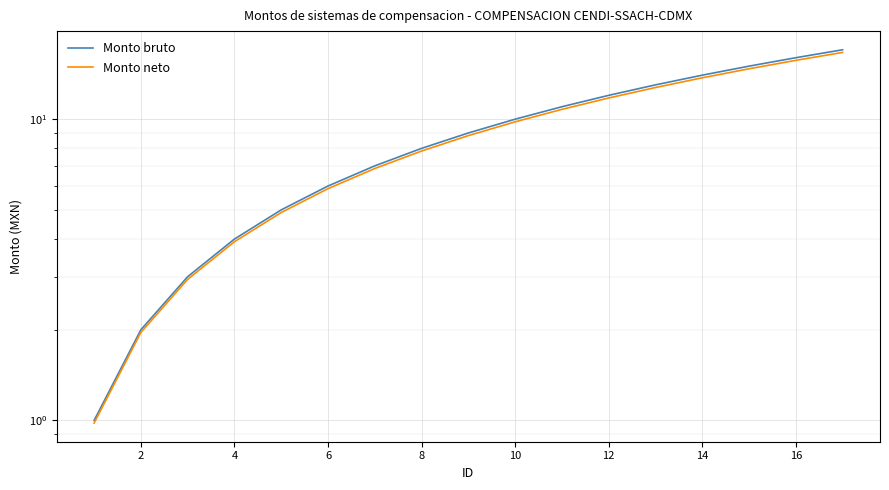

At how many categories does at least one series exceed 15?

2